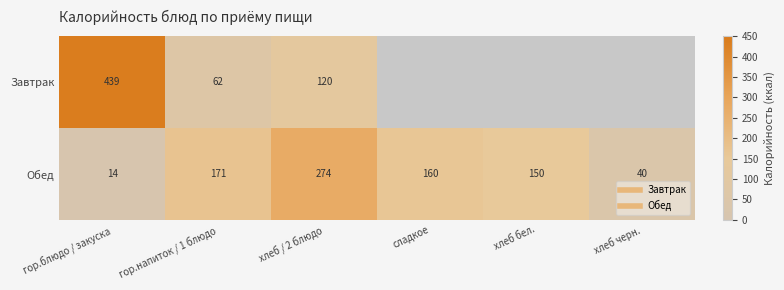

List the series in order of their overall mean, highest first.

Завтрак, Обед